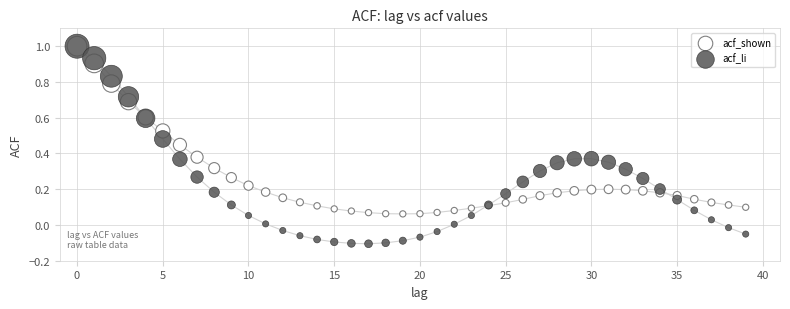

Which series reaches the minimum Y coordinate?

acf_li